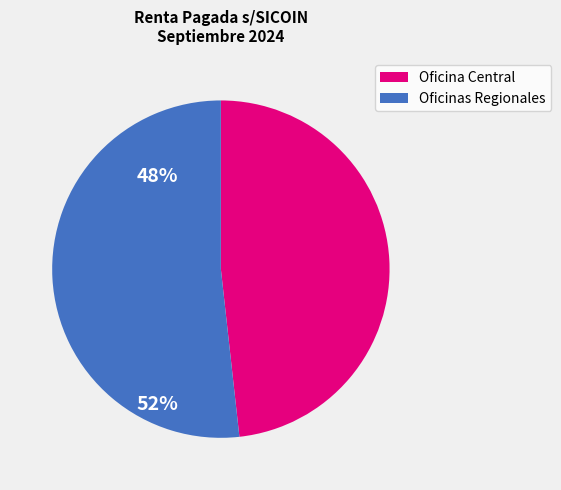

The Oficinas Regionales slice represents 38% of the pie. True or false?

False